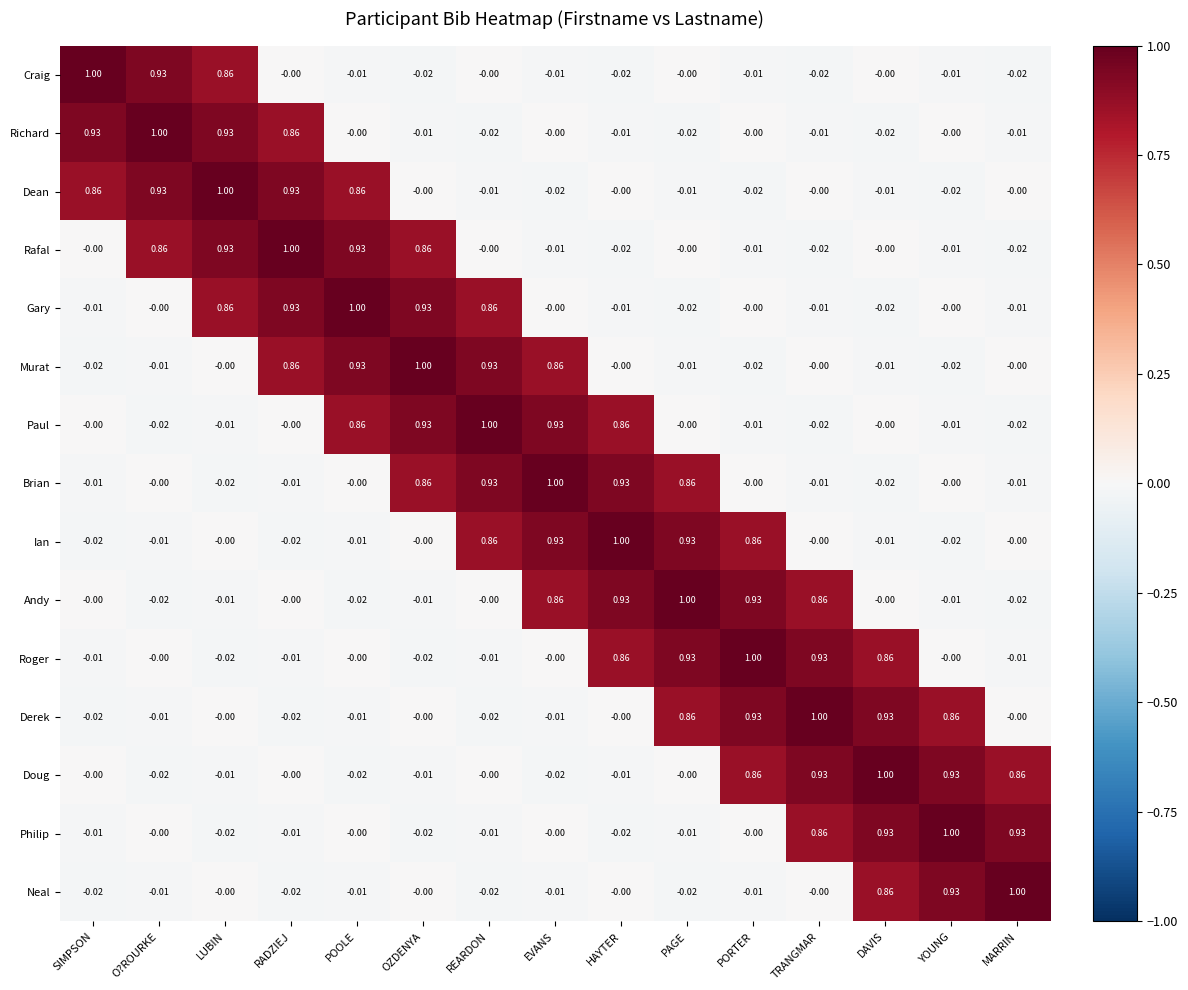

Which category has the highest value in the Derek series?

TRANGMAR